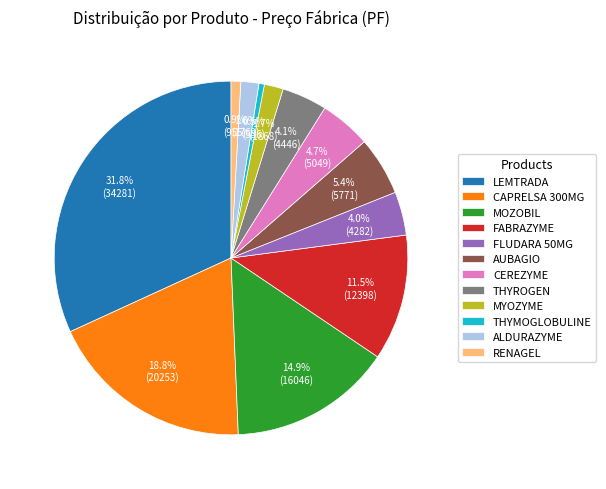

Between THYMOGLOBULINE and LEMTRADA, which is larger?

LEMTRADA